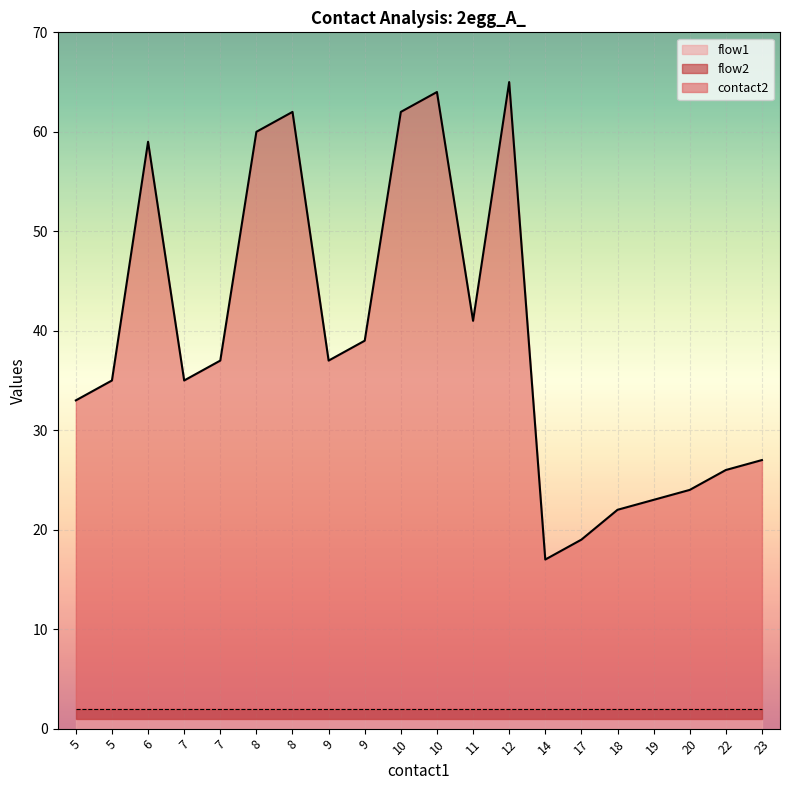

How many data points in contact2 are less than 37?

10